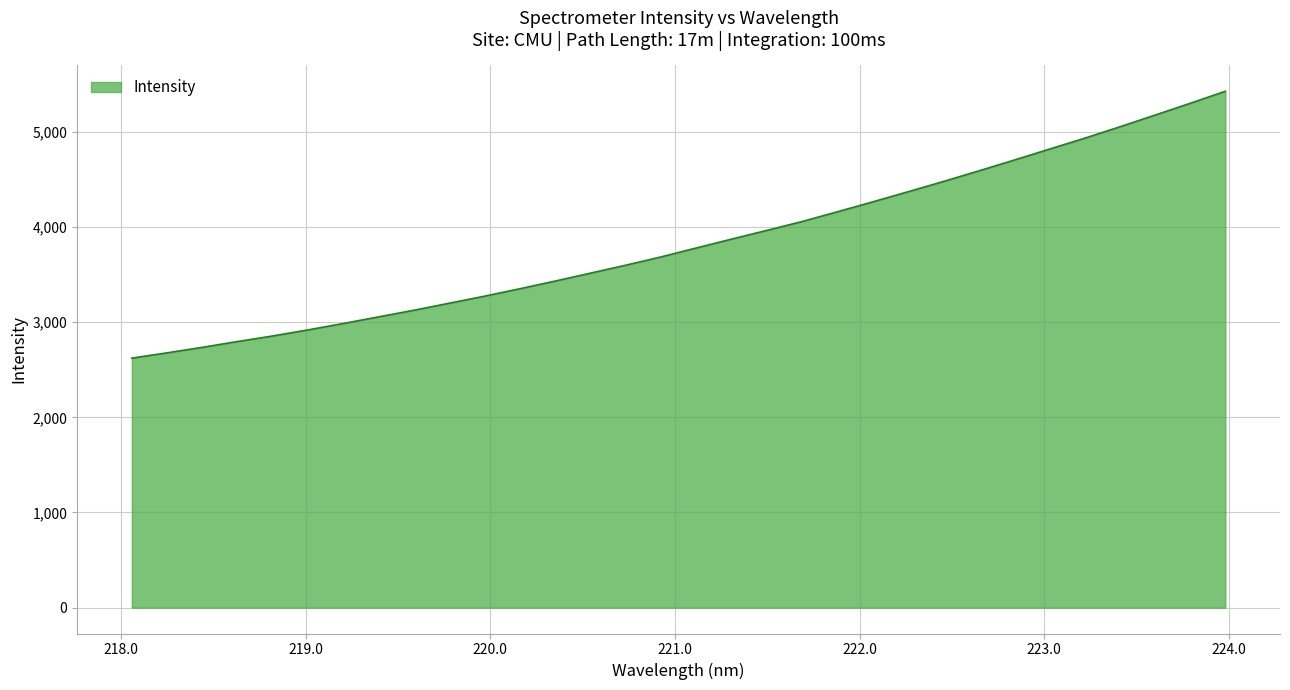

What is the maximum value shown in the chart?

5425.1